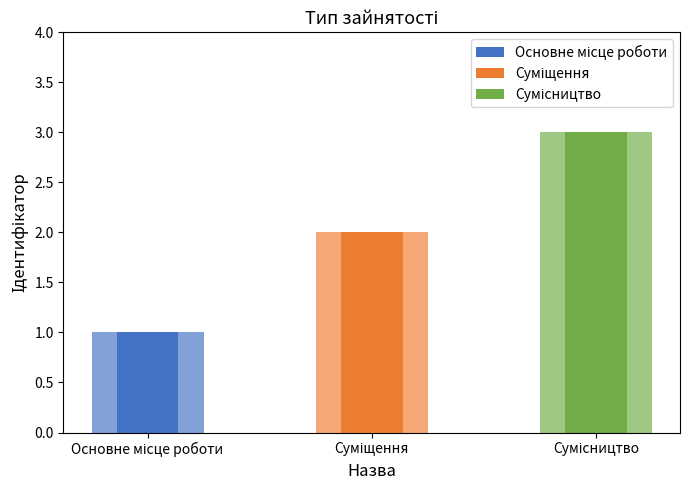

Reading right to left, list all the values displayed in this chart.

Сумісництво=3	Суміщення=2	Основне місце роботи=1